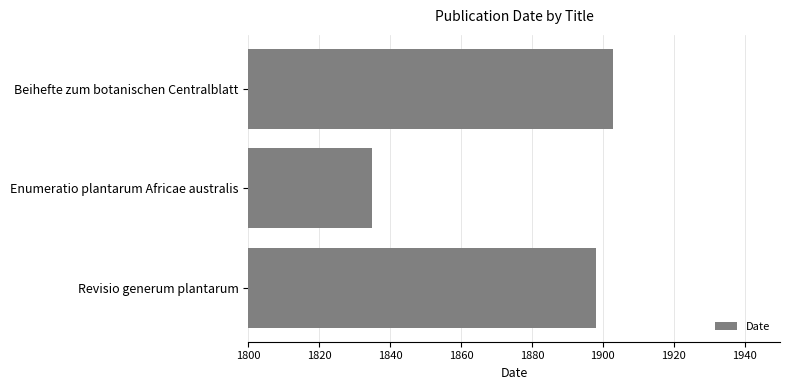

How many distinct data groups are displayed?

1